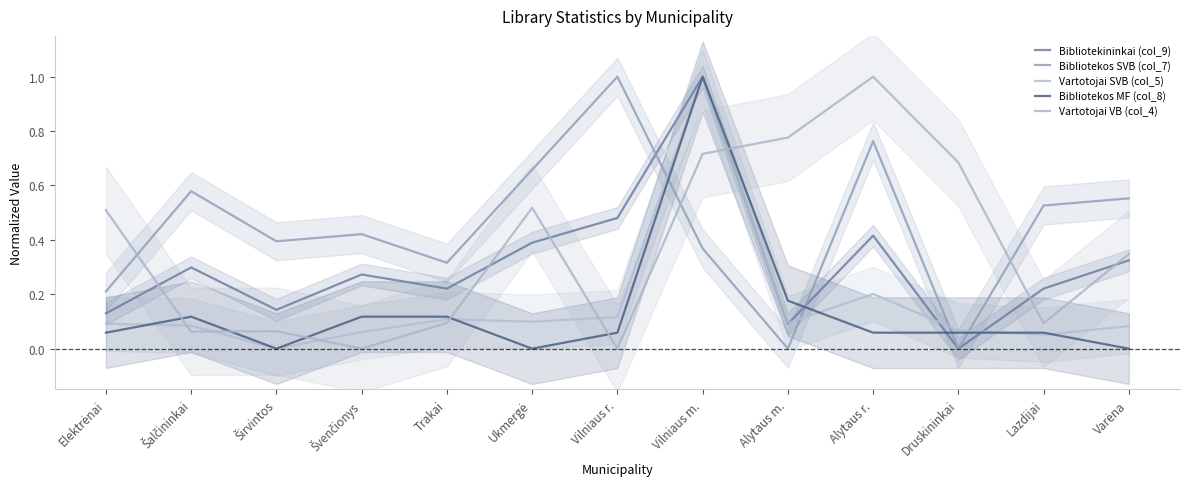

The Vartotojai SVB (col_5) series shows 0.1 at Švenčionys. True or false?

True